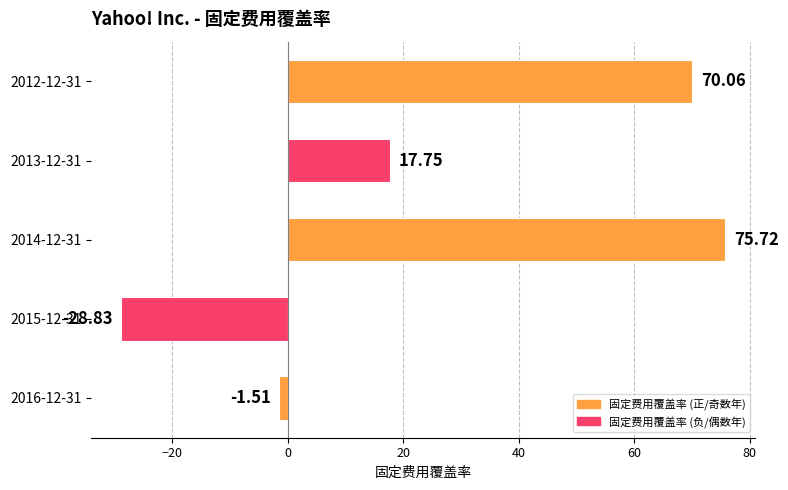

Which has a higher value, 2014-12-31 or 2013-12-31?

2014-12-31